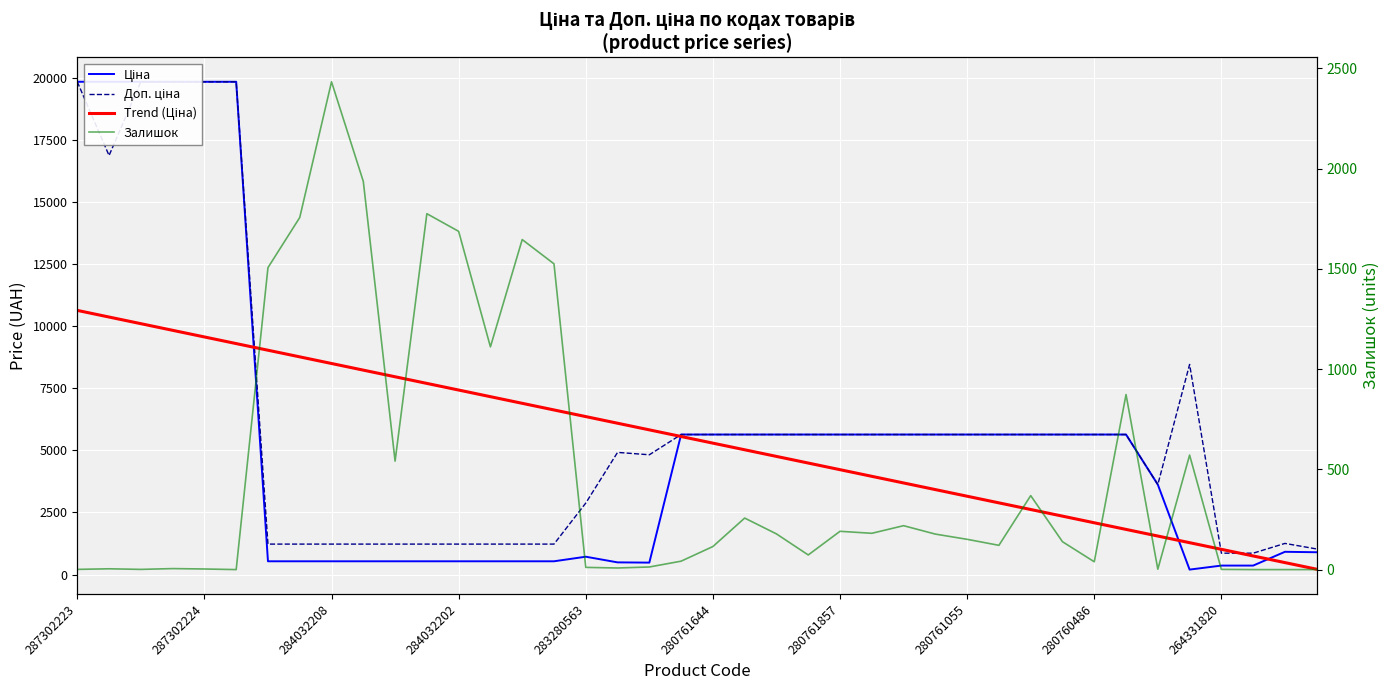

At which category is the sum across all series the highest?

287302223